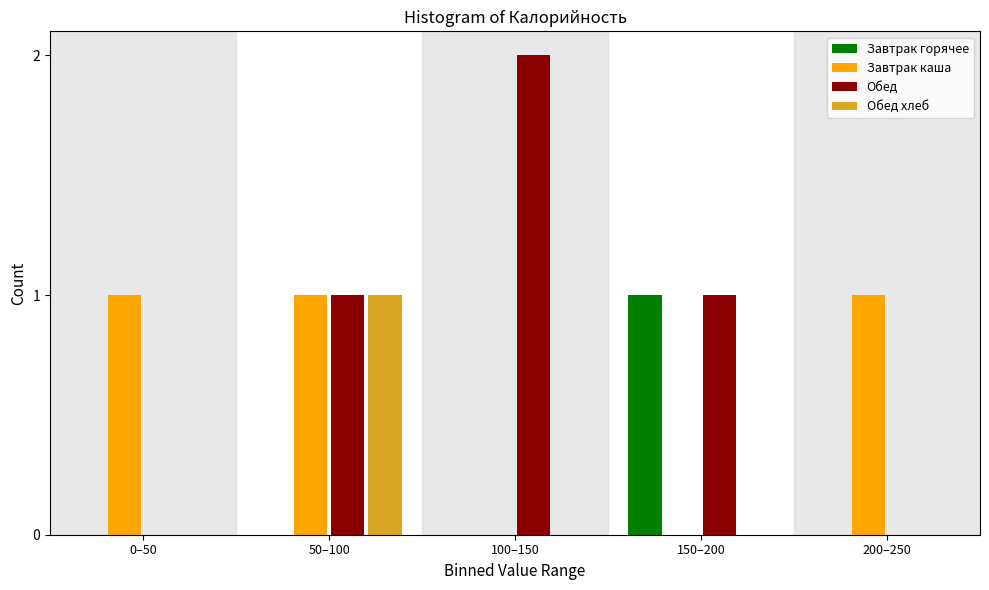

Reading left to right, transcribe all the data shown in this chart.

Завтрак горячее: 0–50=0	50–100=0	100–150=0	150–200=1	200–250=0
Завтрак каша: 0–50=1	50–100=1	100–150=0	150–200=0	200–250=1
Обед: 0–50=0	50–100=1	100–150=2	150–200=1	200–250=0
Обед хлеб: 0–50=0	50–100=1	100–150=0	150–200=0	200–250=0